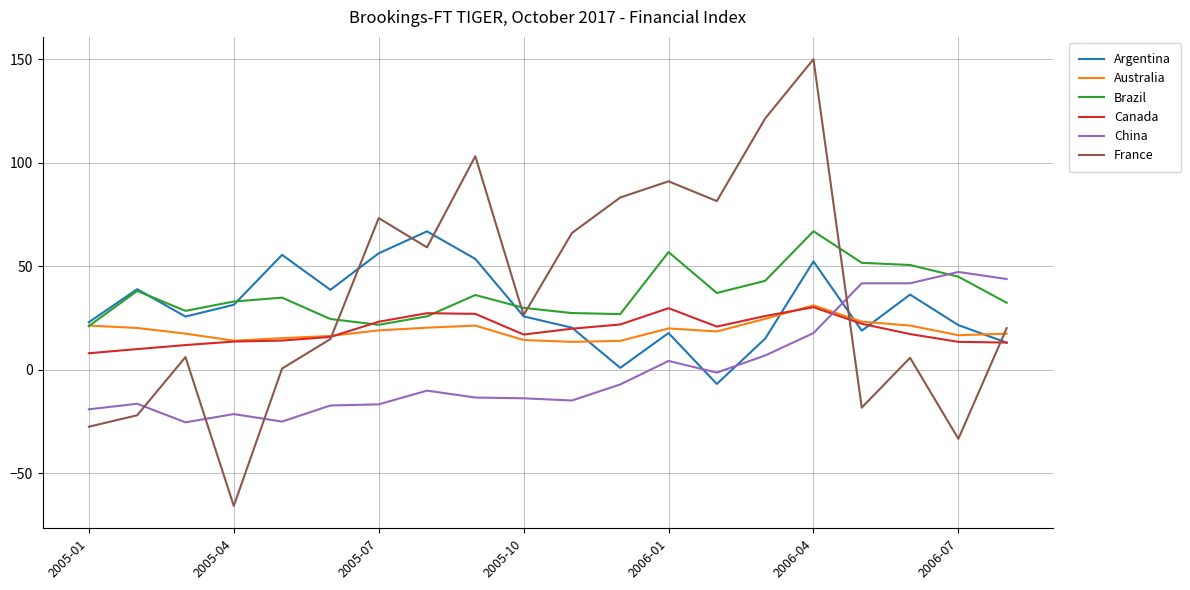

Which series ends up on top after the final intersection of Brazil and Argentina?

Brazil